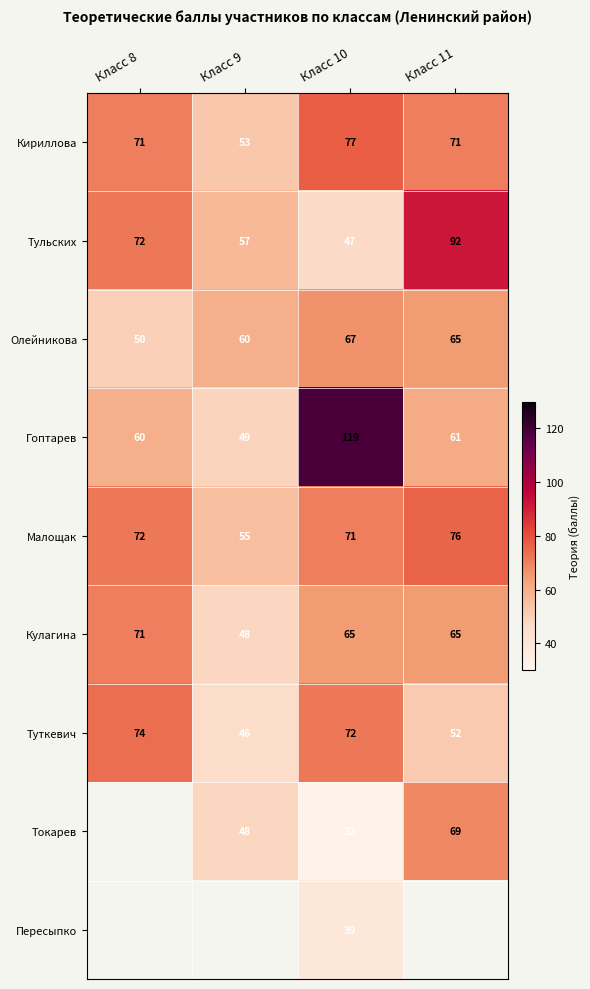

At which category is the sum across all series the highest?

Класс 10